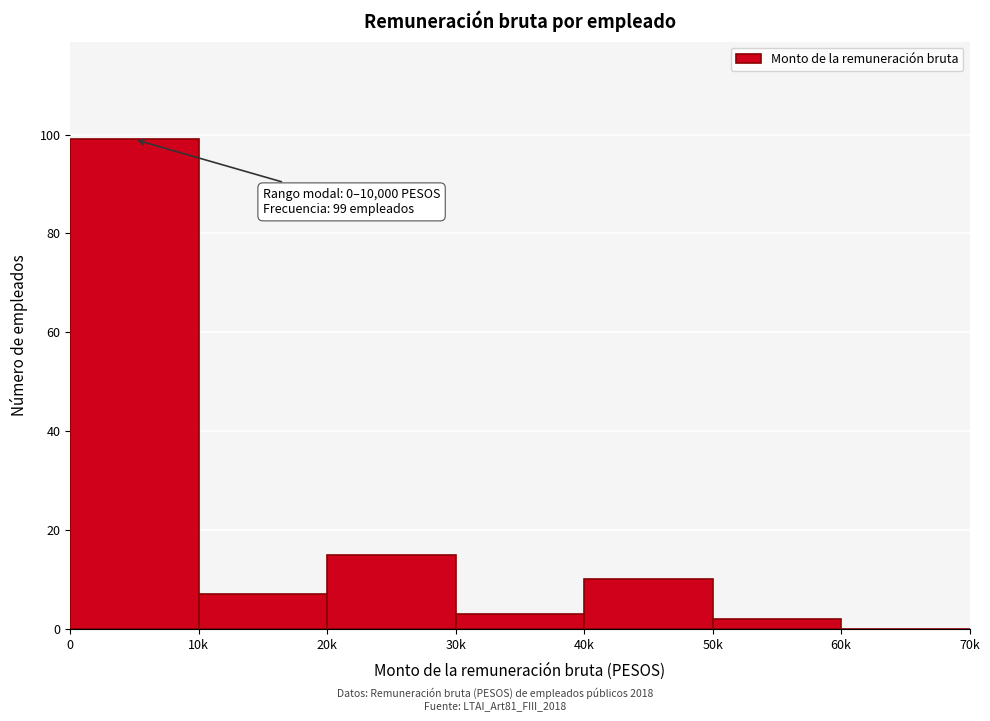

Reading left to right, what are all the values shown in this chart?

0=99	10k=7	20k=15	30k=3	40k=10	50k=2	60k=0